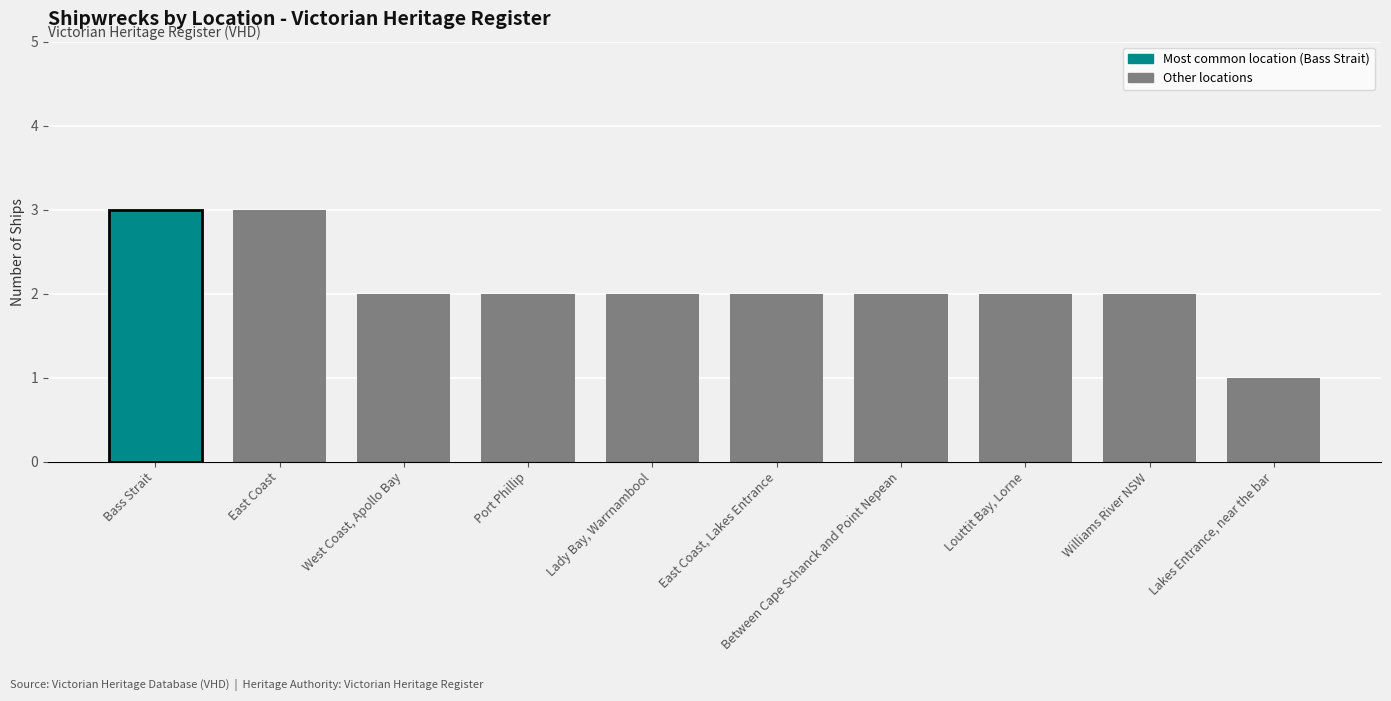

The value at Lakes Entrance, near the bar is 2. True or false?

False